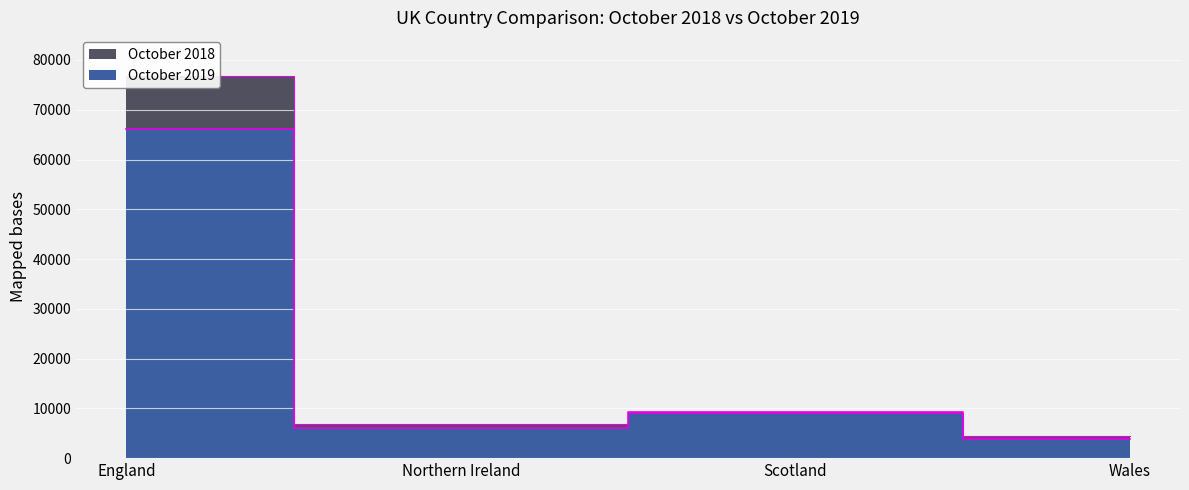

List the series in order of their peak value, lowest first.

October 2019, October 2018